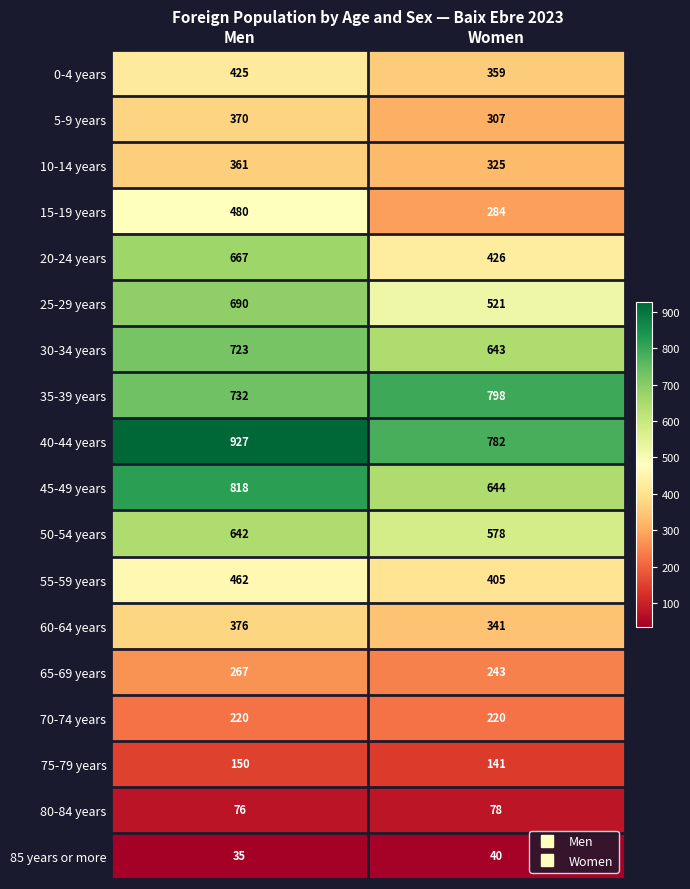

List the labels in order of 60-64 years value, largest first.

Men, Women